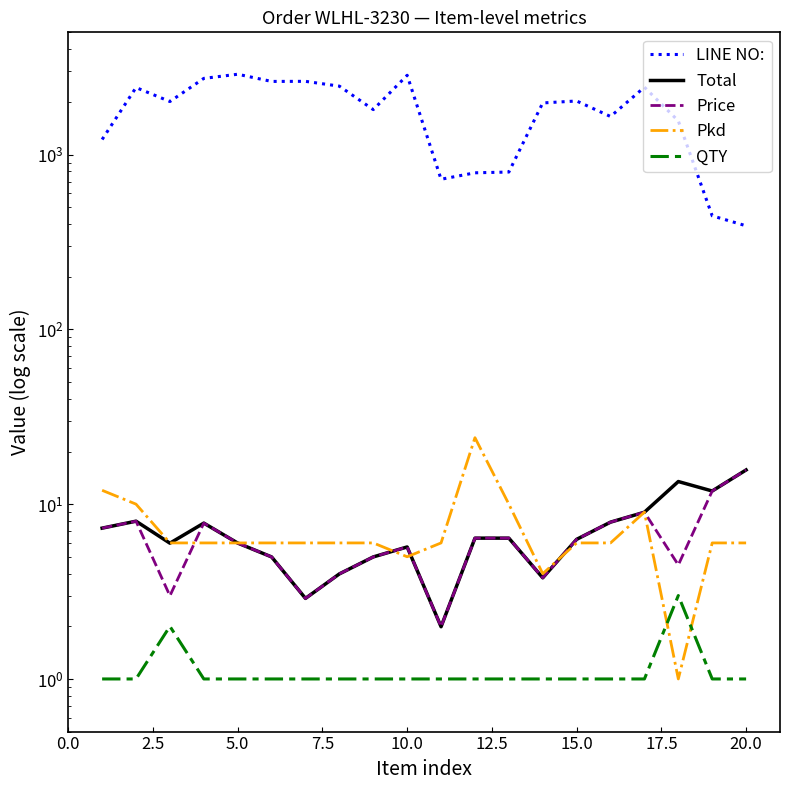

Which series has the largest range (max minus min)?

LINE NO: